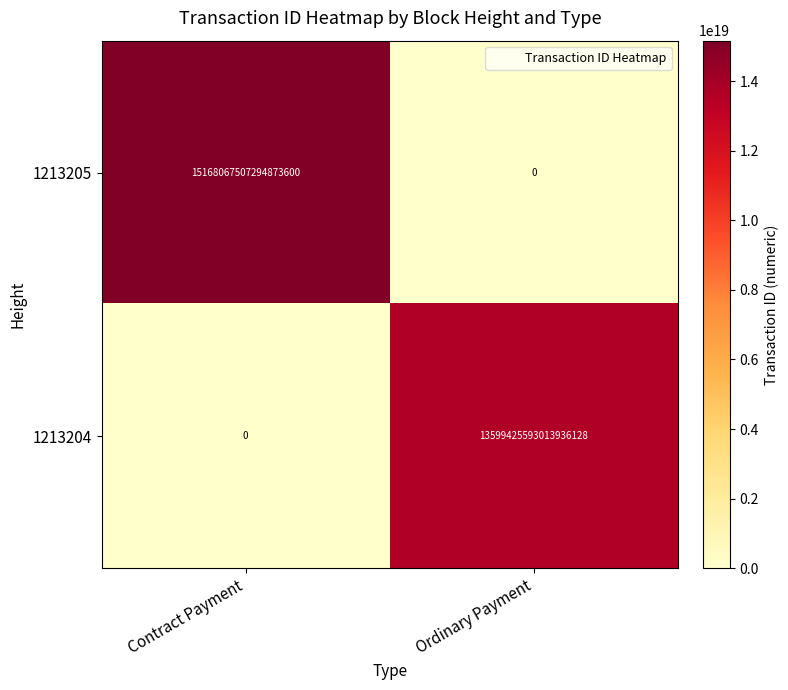

Is the value of 1213204 at Ordinary Payment greater than the value of 1213205 at Ordinary Payment?

Yes